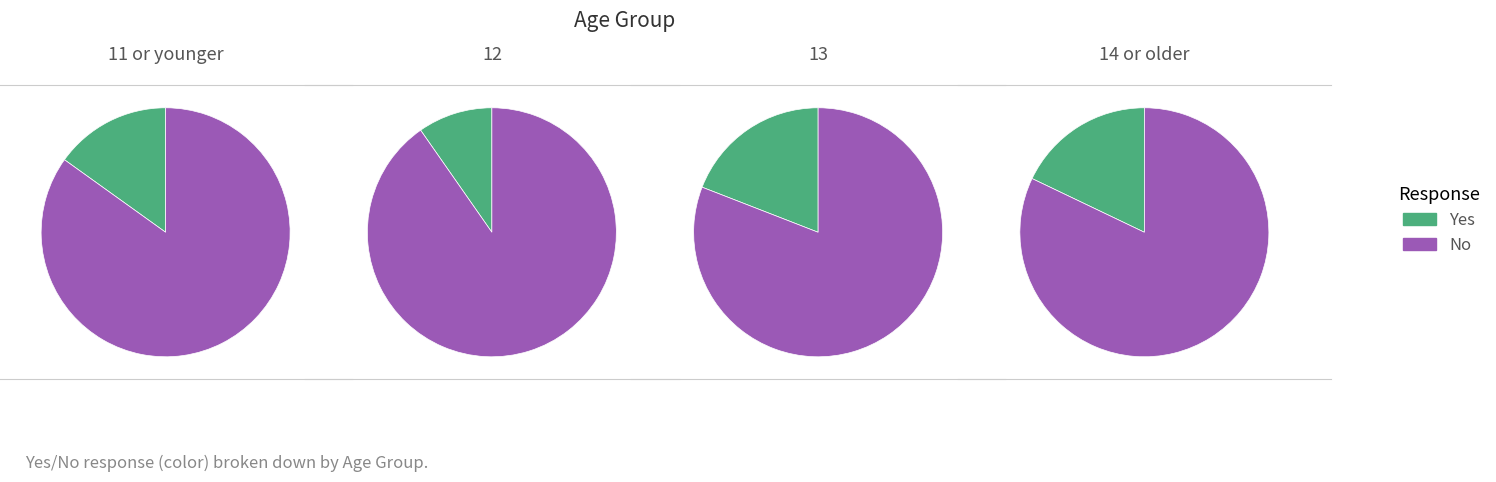

To the nearest percent, what is the combined percentage of 13 and 12?

51%